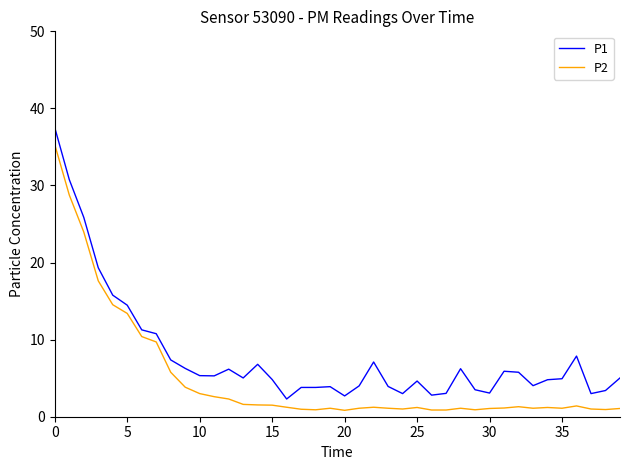

Which series has the largest total across all categories?

P1